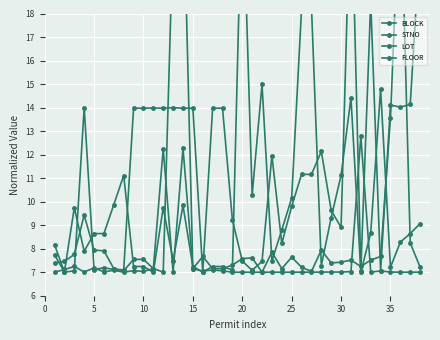

The STNO series shows 7.2 at 15. True or false?

True